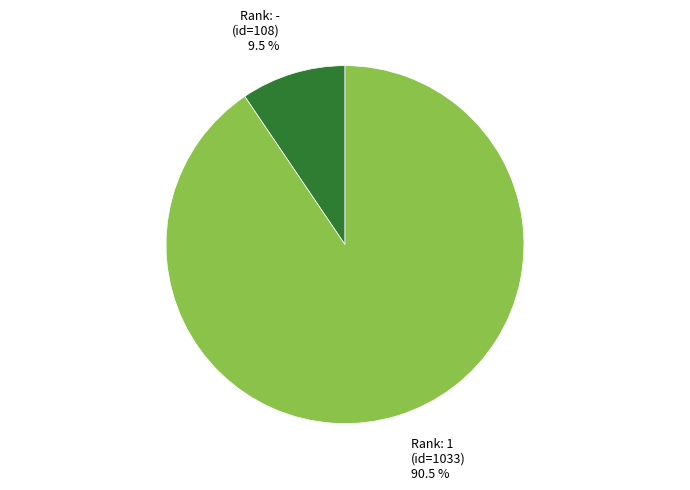

How many slices are in this pie chart?

2